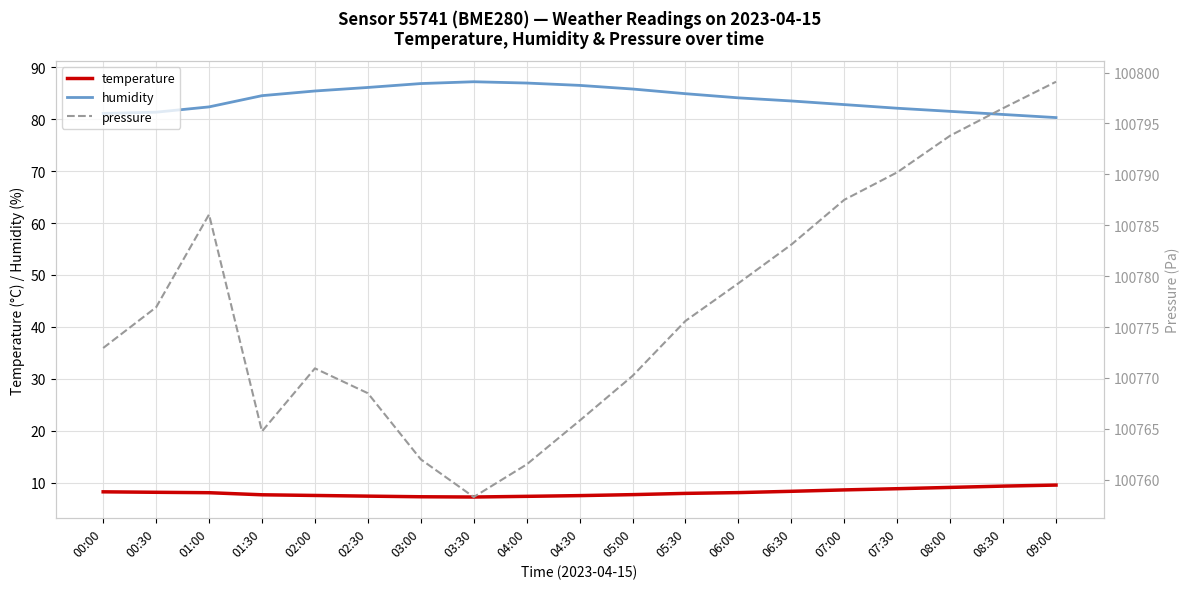

Which series changed the most between 00:30 and 07:00?

pressure